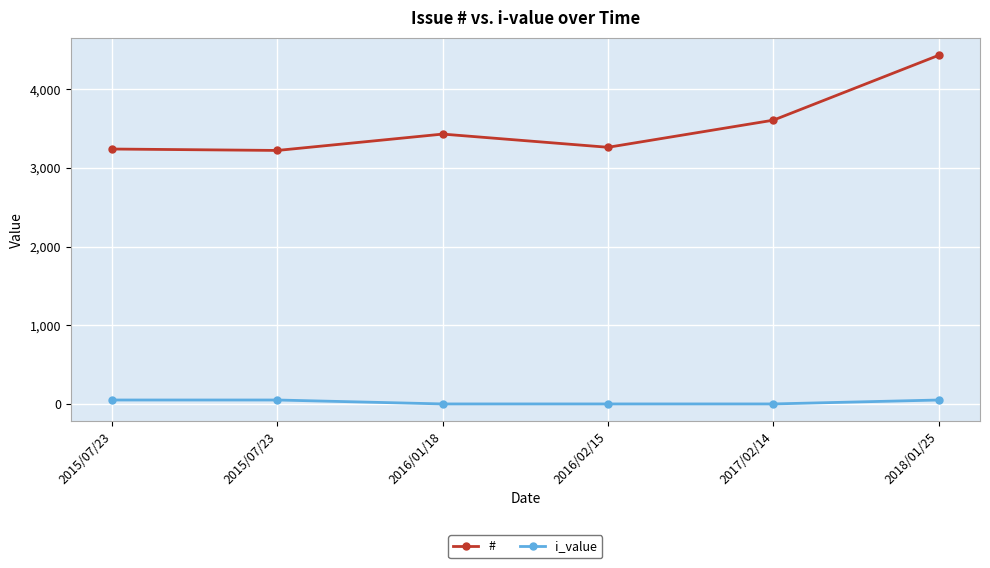

Count the number of data series in this chart.

2